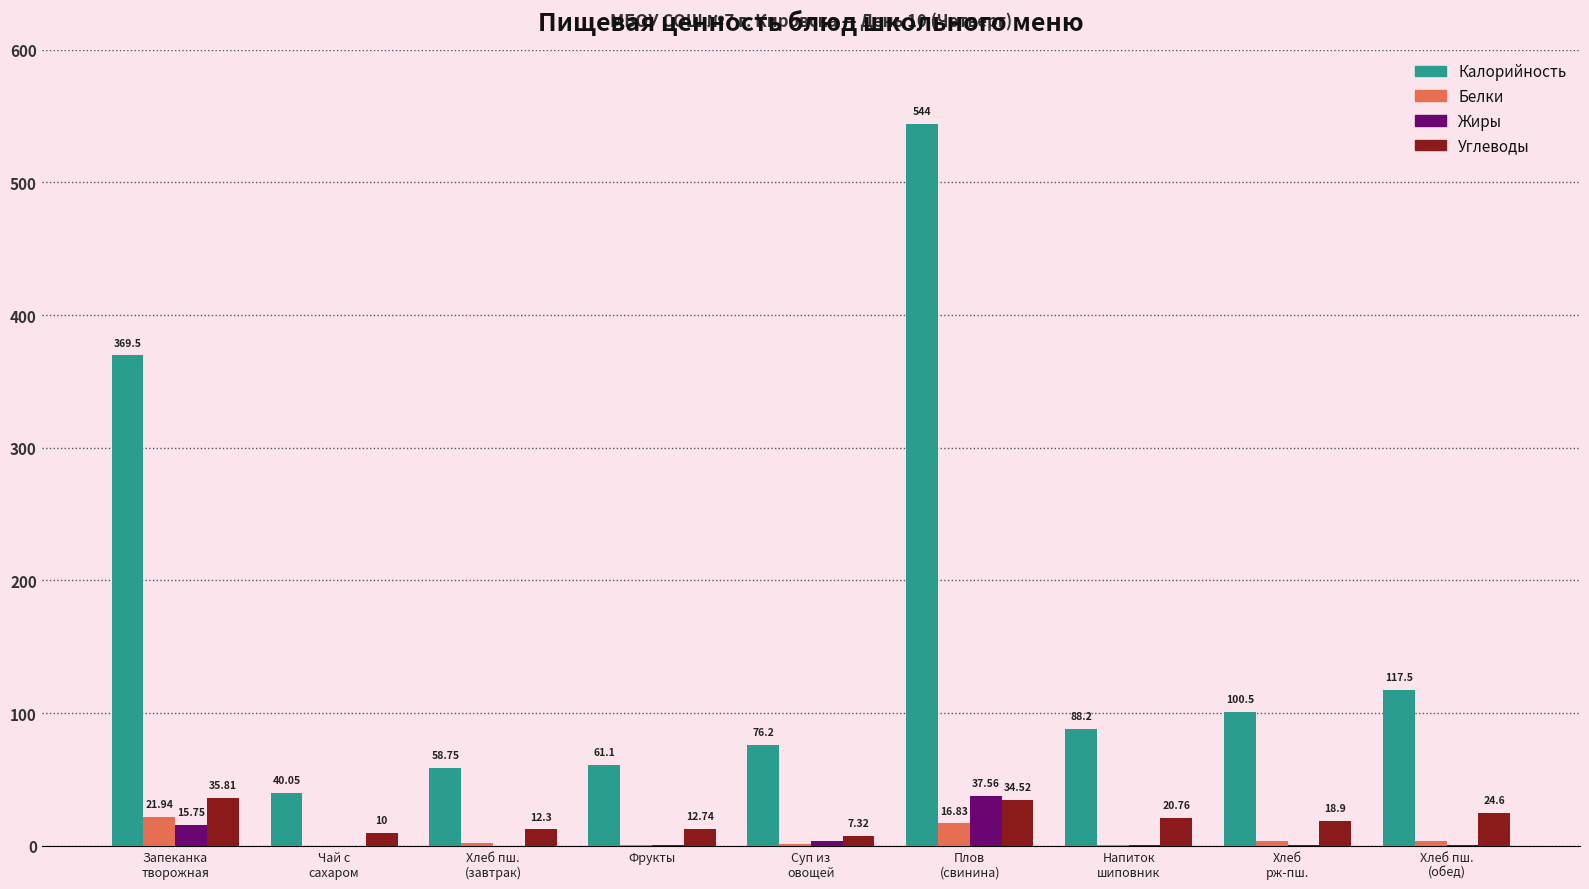

What is the difference between the Калорийность values at Фрукты and Хлеб
рж-пш.?

39.4